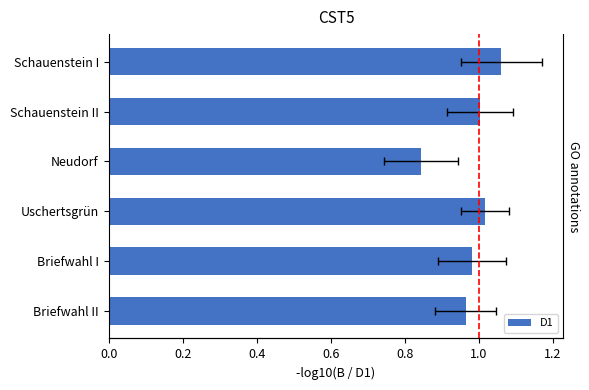

What is the difference between the second highest and second lowest values?

0.1